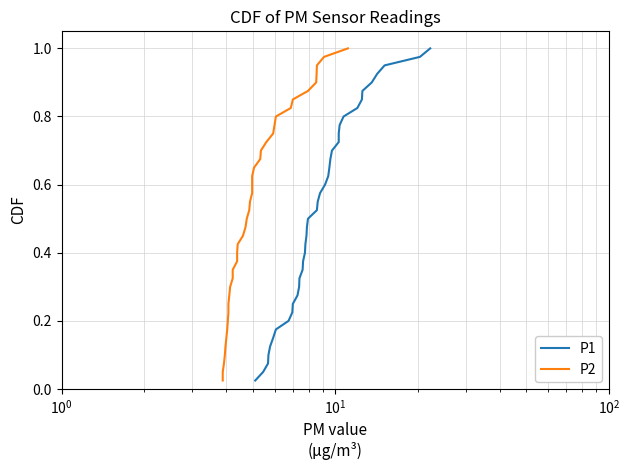

True or false: P2 has more than 0 interior local peaks.

False